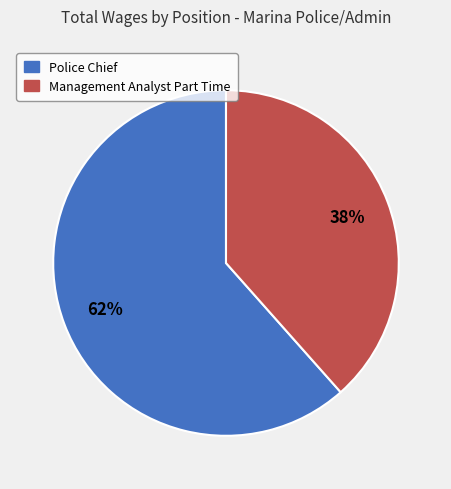

Is it true that Police Chief is 70% of the pie?

False